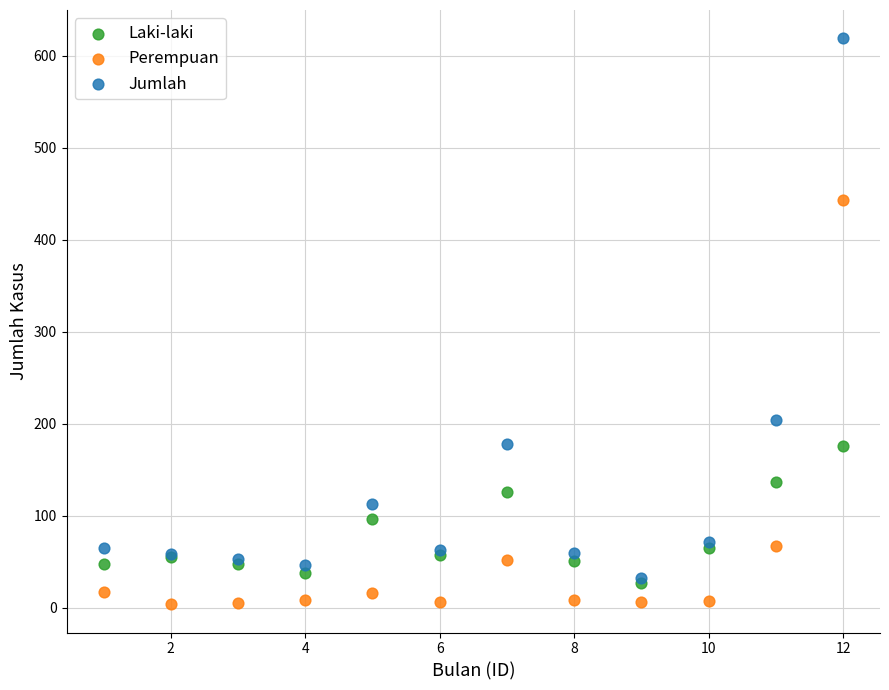

Across all series, what Y value is closest to 311?

204